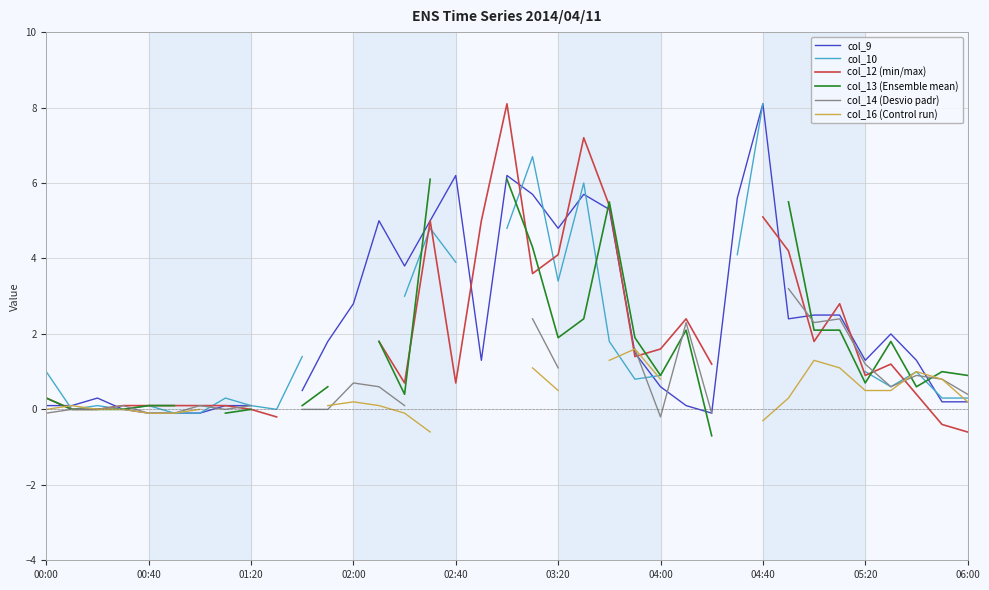

In col_9, how many points are lower than both neighbors (excluding endpoints)?

6